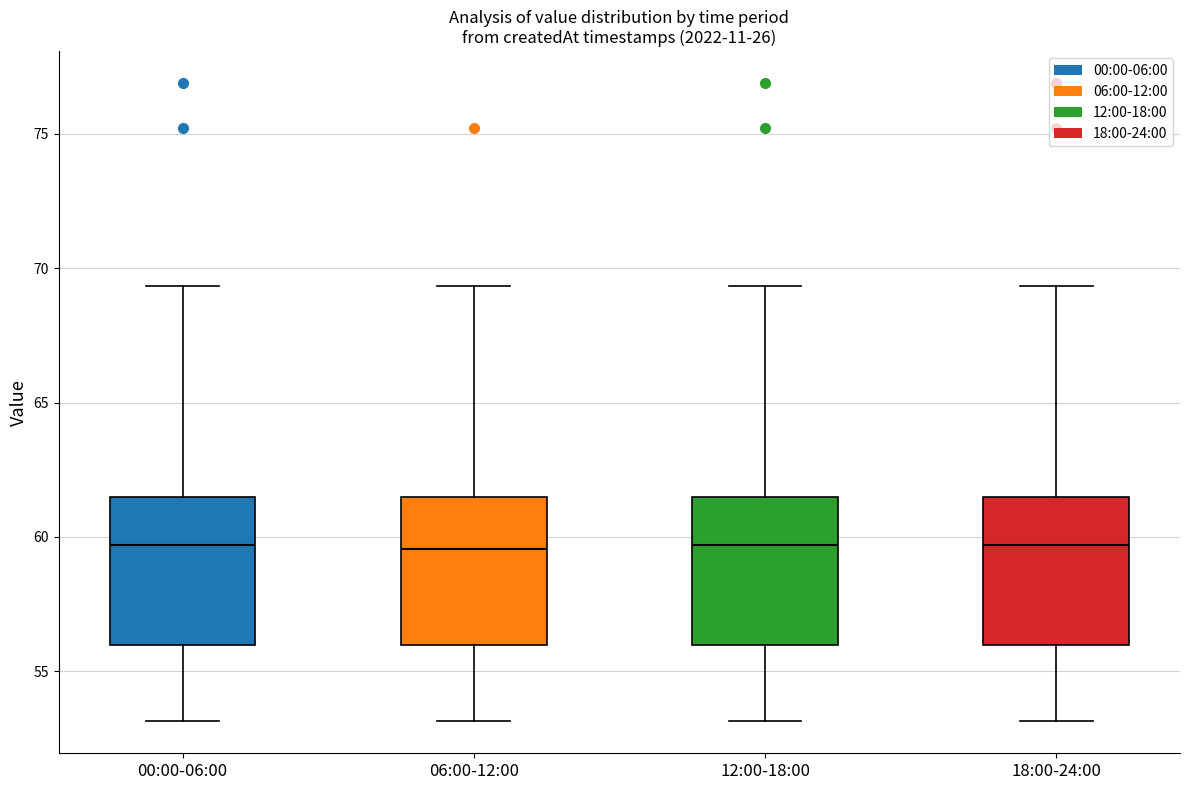

Where does the upper whisker of the box for 00:00-06:00 end on the y-axis? The values are not printed on the chart, so give them approximately, as read against the axis.

69.5